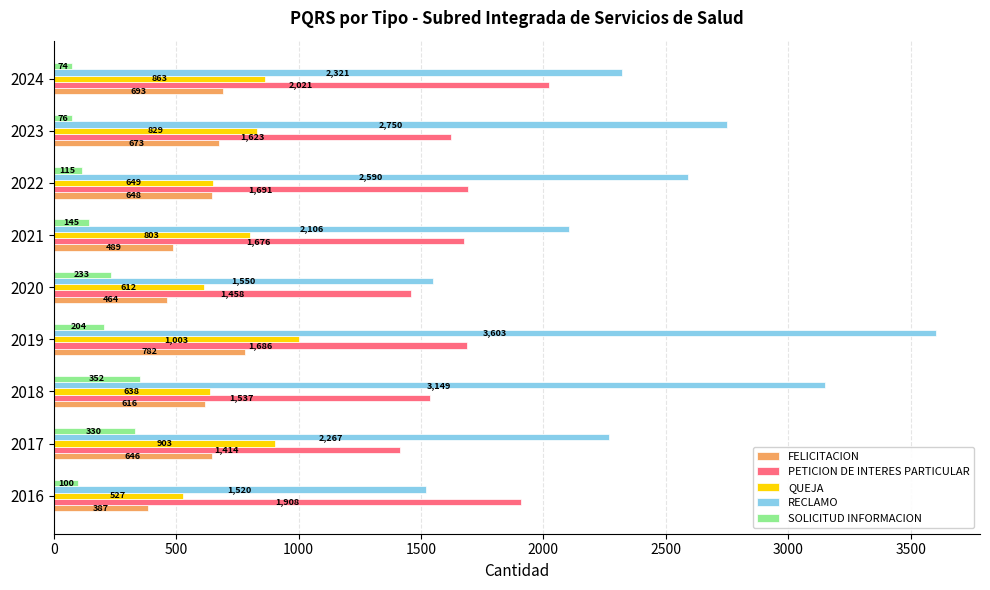

Is it true that PETICION DE INTERES PARTICULAR equals 1686 at 2019?

True